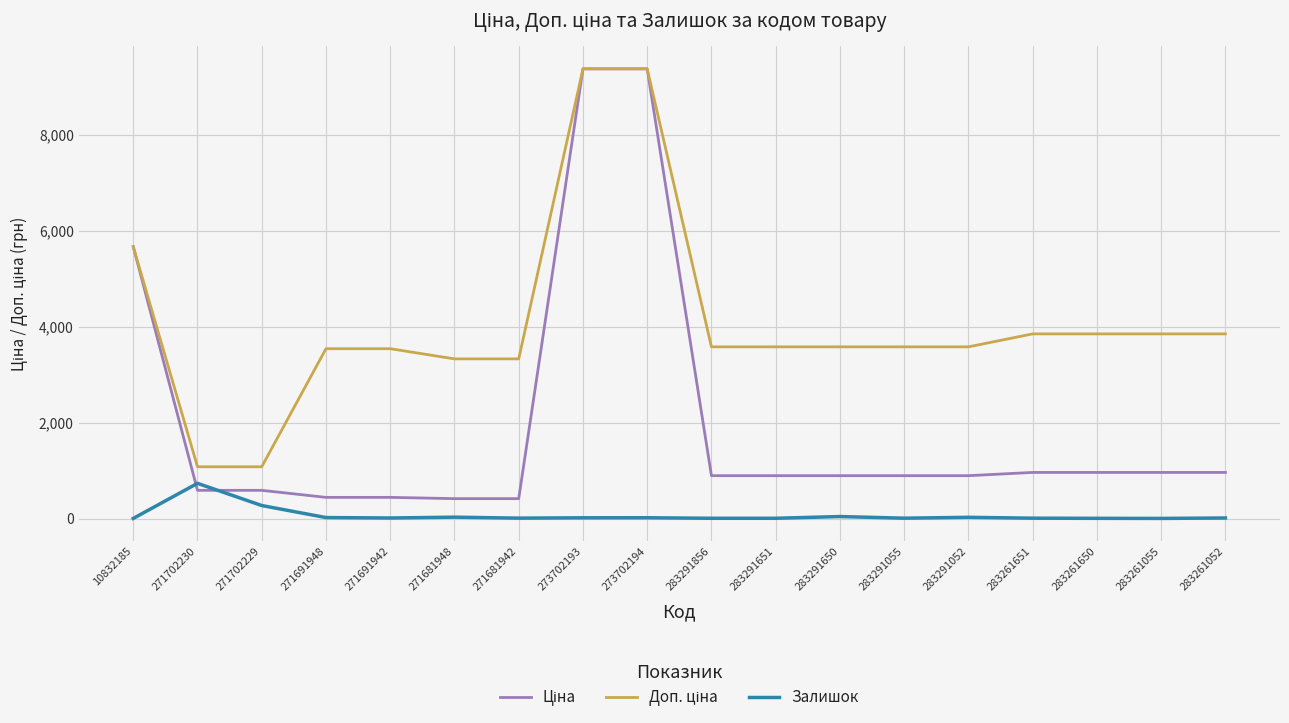

What is the greatest value displayed?

9384.0